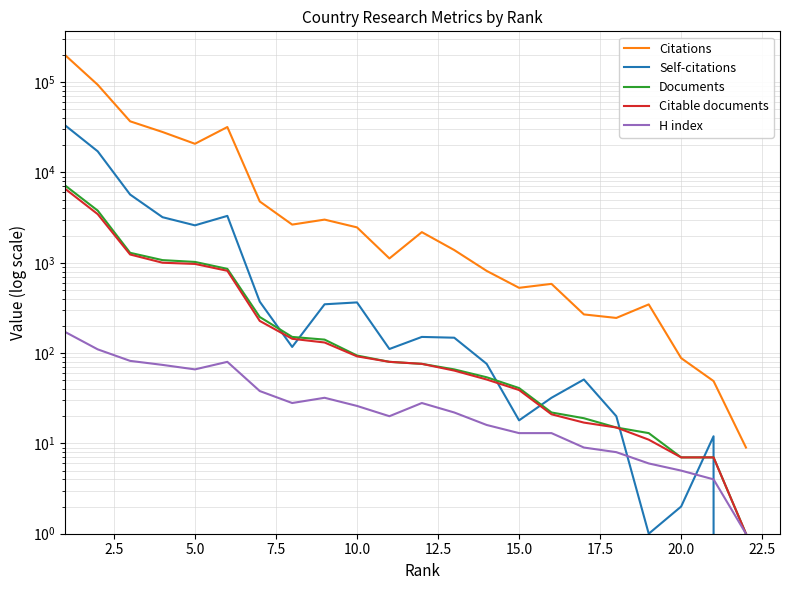

List the series in order of their peak value, lowest first.

H index, Citable documents, Documents, Self-citations, Citations